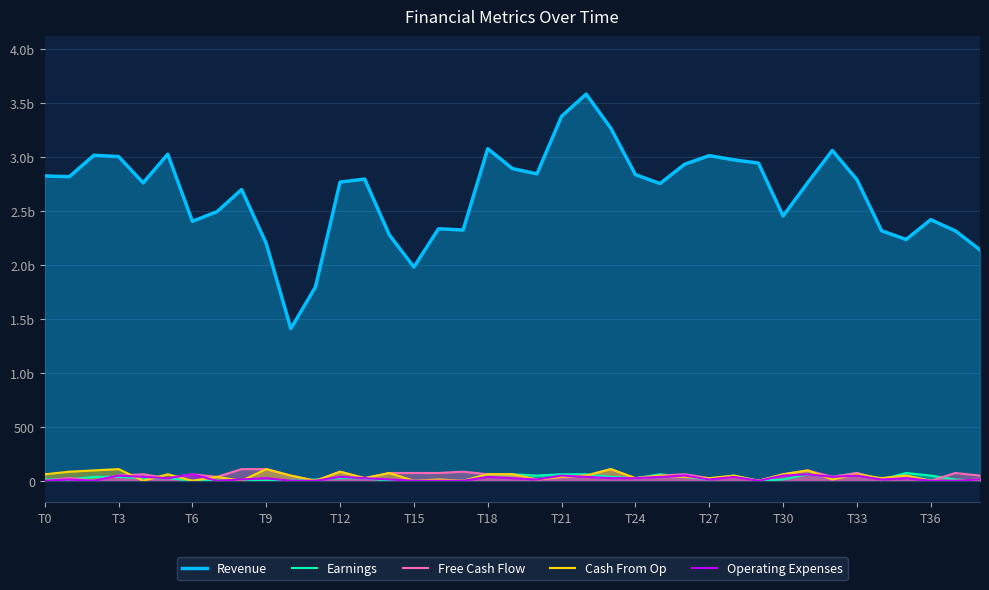

What position from the right is 17?

22